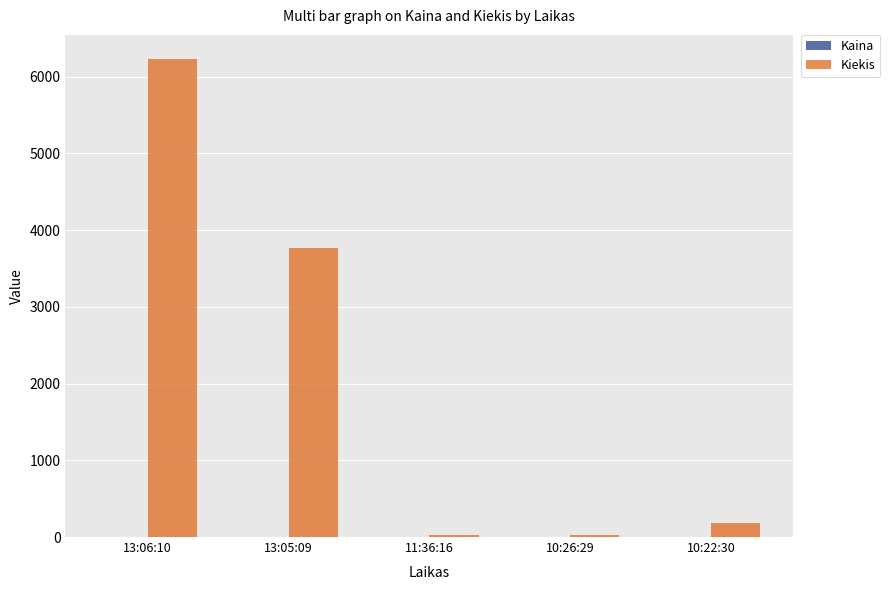

What is the maximum value shown in the chart?

6233.0